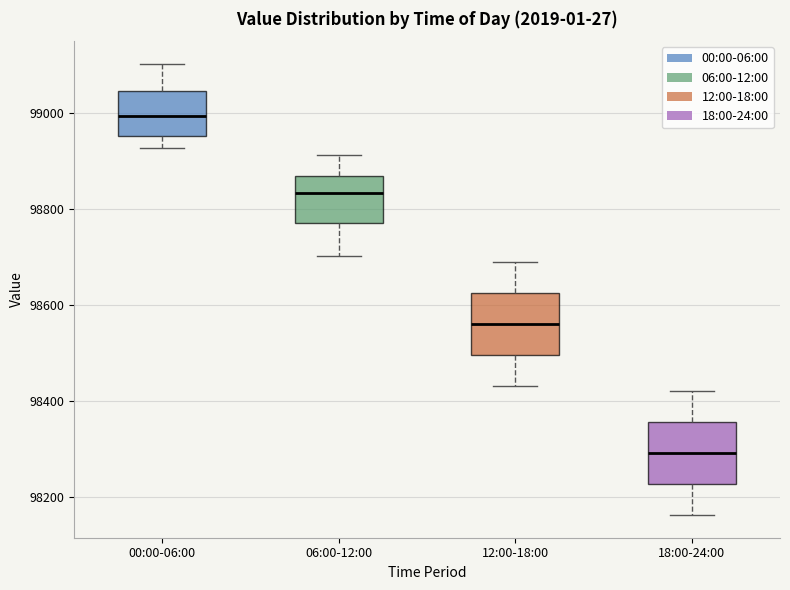

Reading left to right, read every box against the y-axis: the position of its median line, the range the box covers, and the ends of its whiskers. The values are not printed on the chart, so give them approximately, as read against the axis.

00:00-06:00: median 99000, box 98960 to 99040, whiskers 98920 to 99100
06:00-12:00: median 98840, box 98760 to 98860, whiskers 98700 to 98920
12:00-18:00: median 98560, box 98500 to 98620, whiskers 98440 to 98700
18:00-24:00: median 98300, box 98220 to 98360, whiskers 98160 to 98420